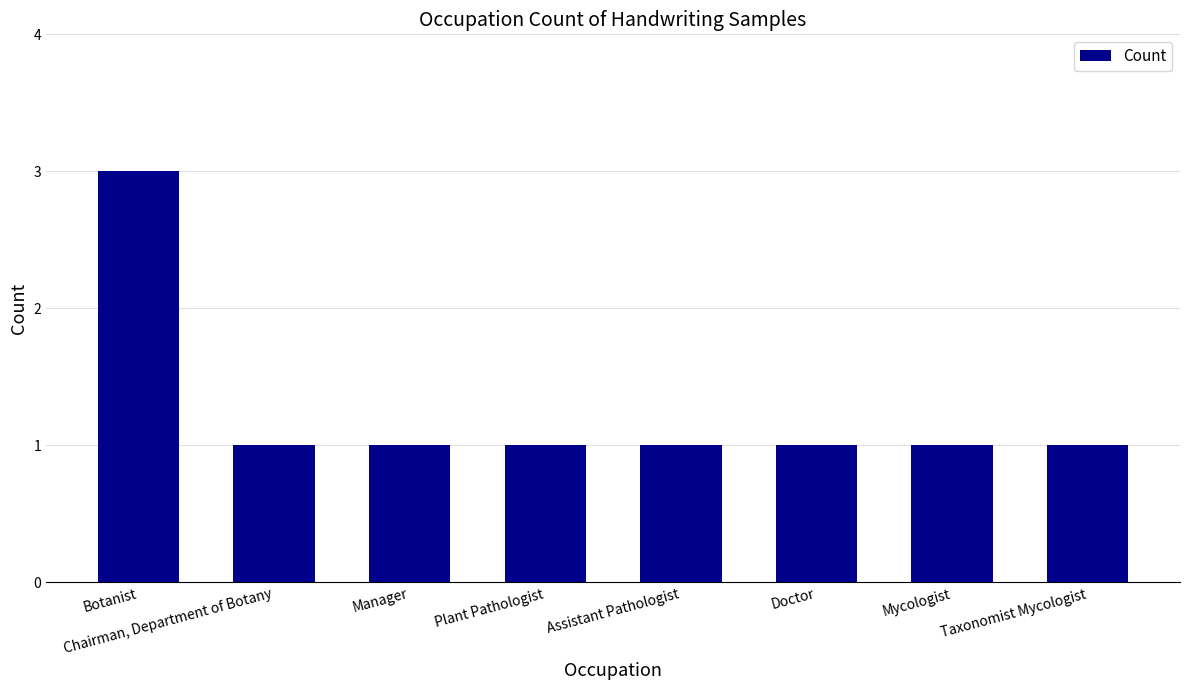

Are the bars grouped side by side (vs. stacked)?

No